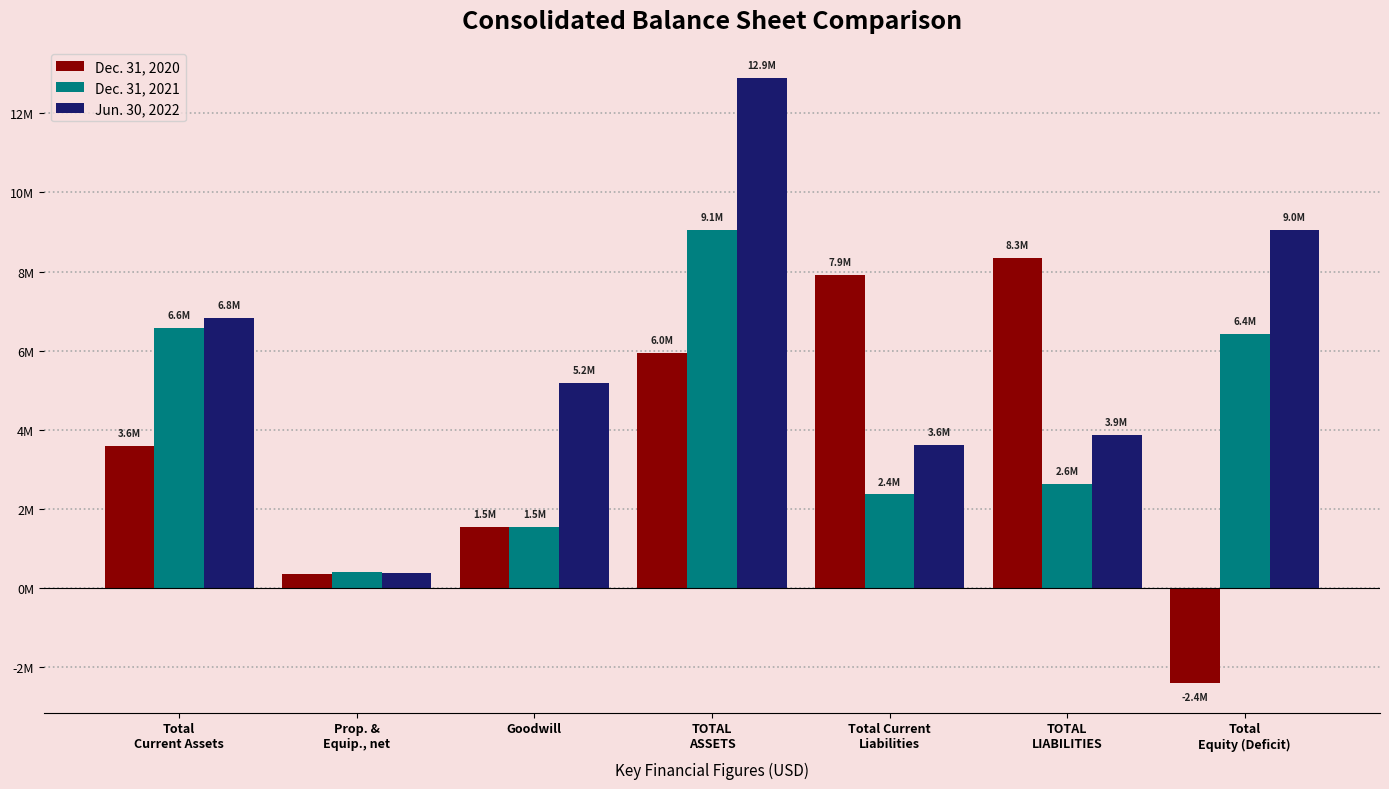

At which label does Dec. 31, 2021 first exceed 2638744?

Total
Current Assets